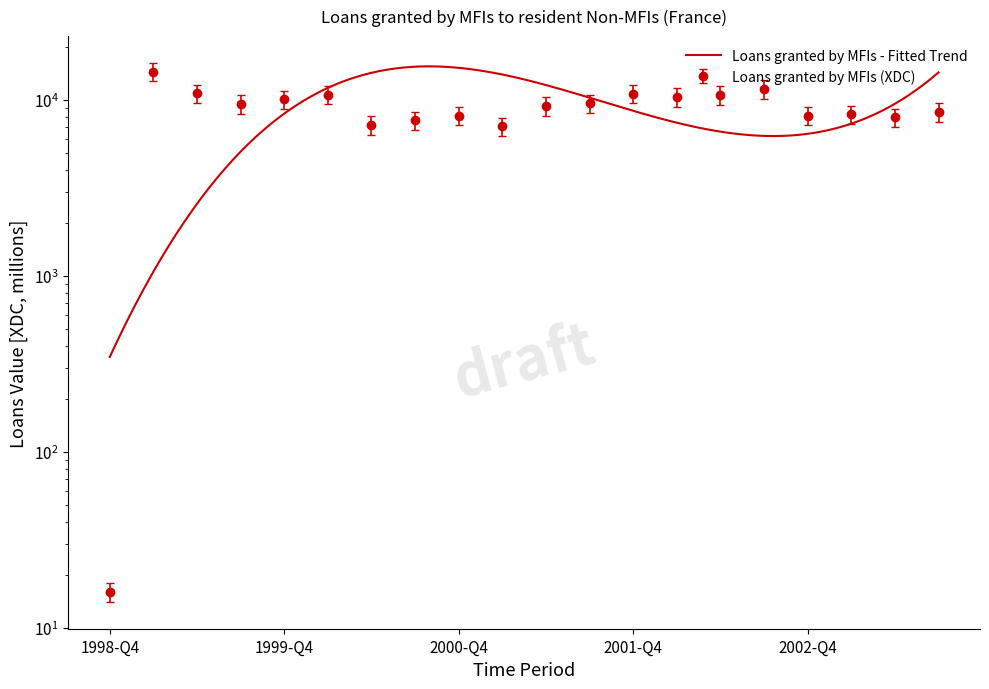

What is the difference between the values at 2003-Q2 and 2000-Q2?

781